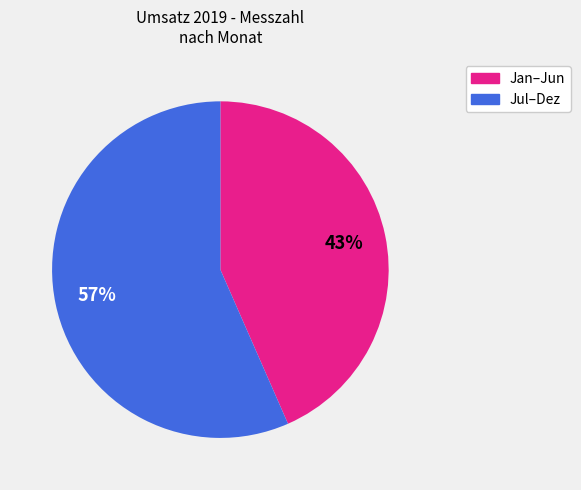

To the nearest percent, what is the average slice percentage?

50%